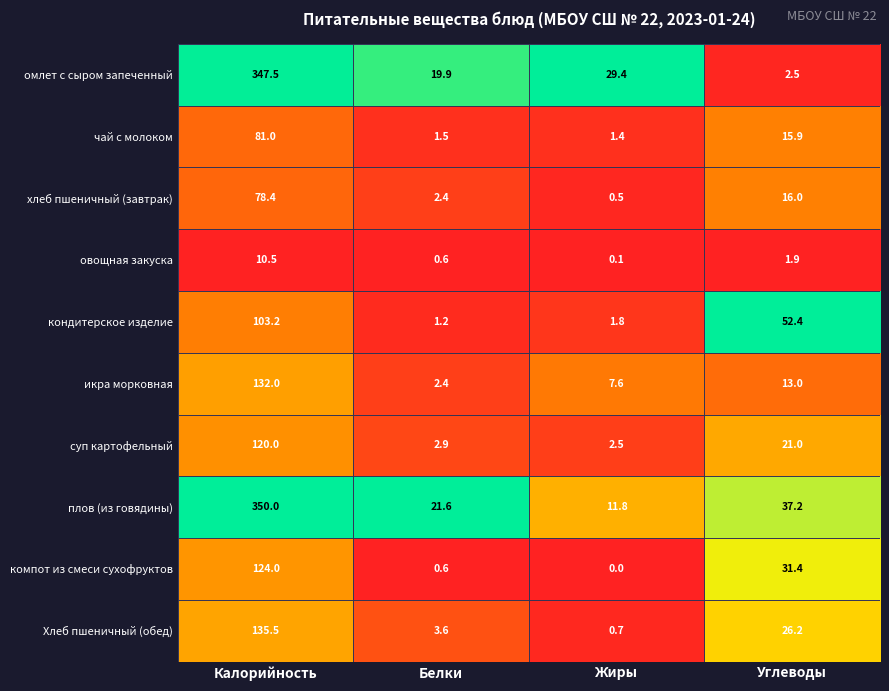

List the labels in order of Хлеб пшеничный (обед) value, largest first.

Калорийность, Углеводы, Белки, Жиры